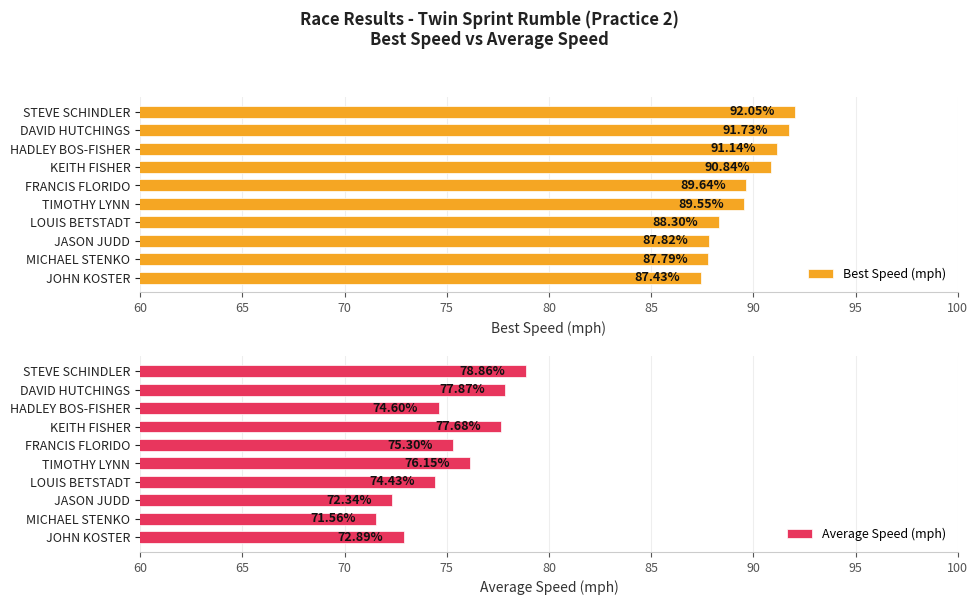

The value of Best Speed (mph) at LOUIS BETSTADT is 88.3. True or false?

True